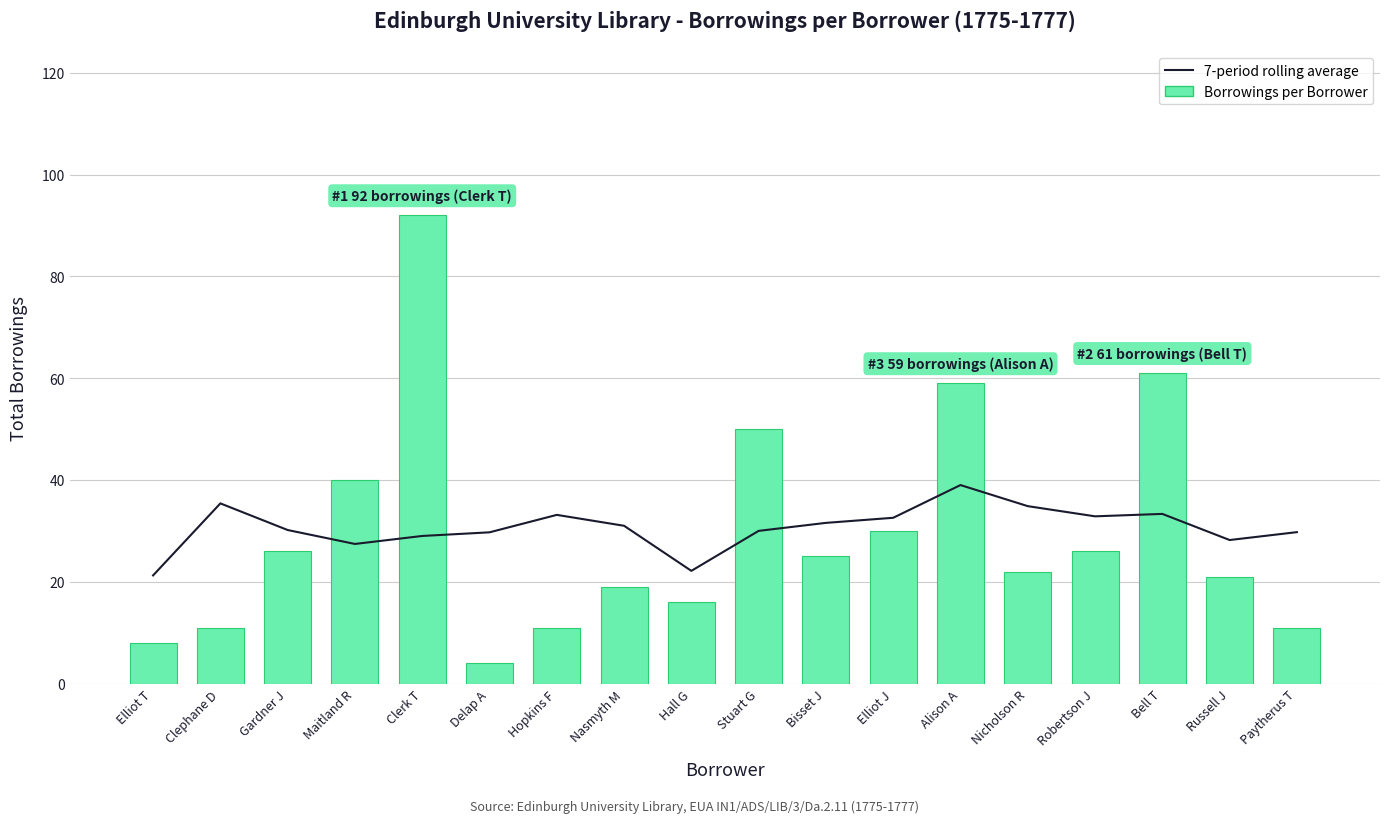

At which category is the sum across all series the highest?

Clerk T